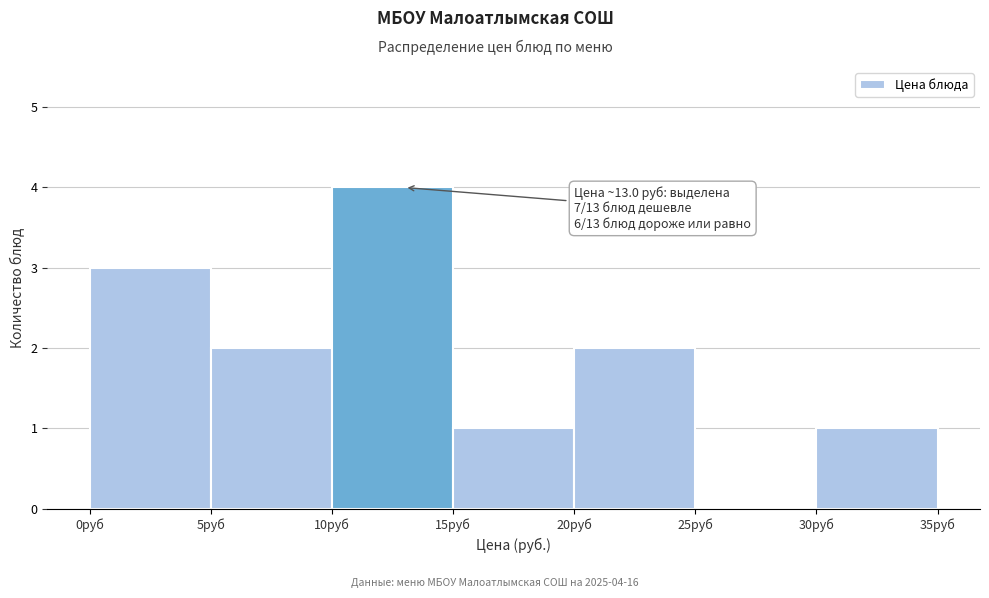

Over which range of the x-axis is the bar tallest?

10 to 15